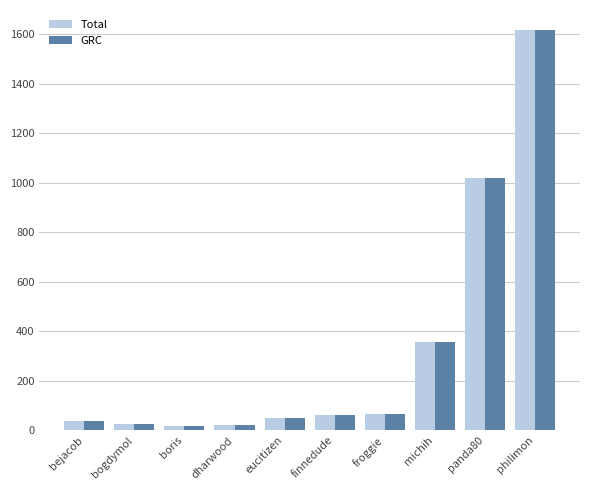

How many data points in Total are above 61?

5